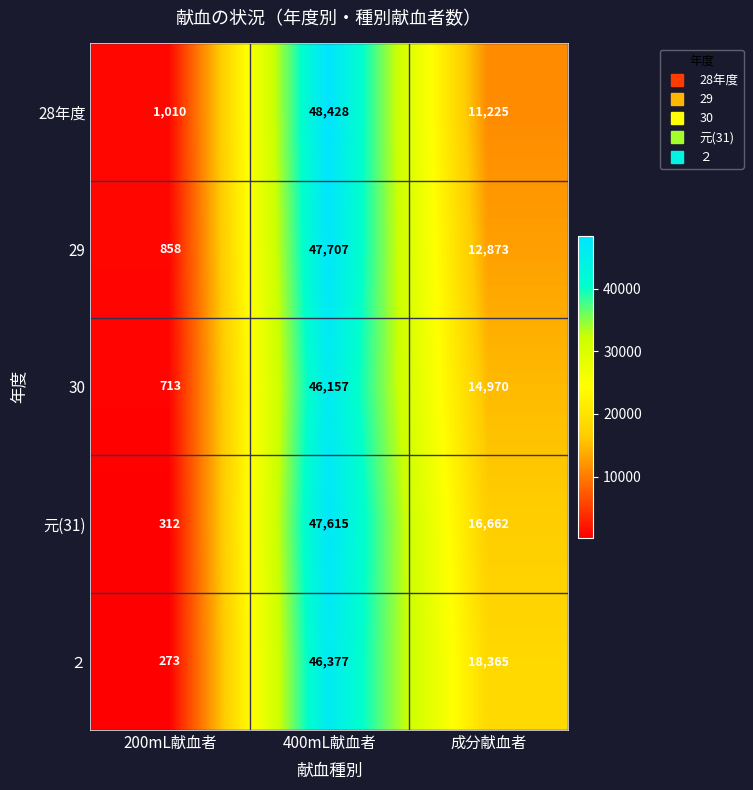

Is the value of 28年度 at 400mL献血者 greater than the value of ２ at 成分献血者?

Yes